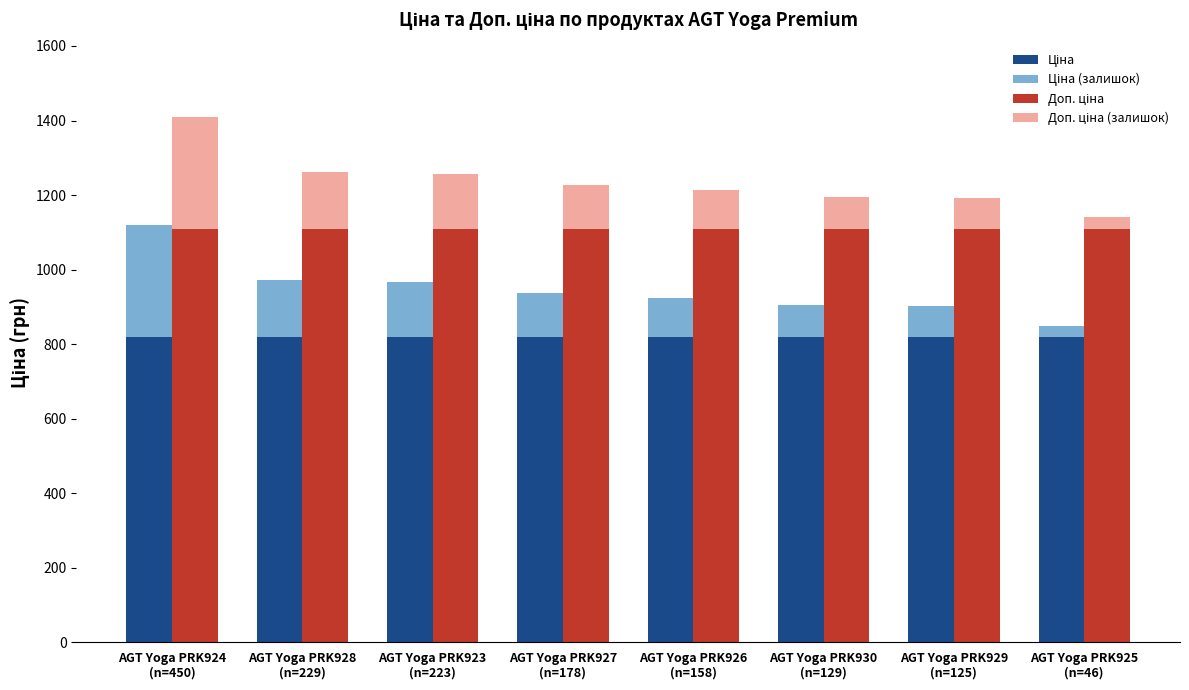

Between AGT Yoga PRK927
(n=178) and AGT Yoga PRK925
(n=46), which series saw the biggest shift?

Ціна (залишок)